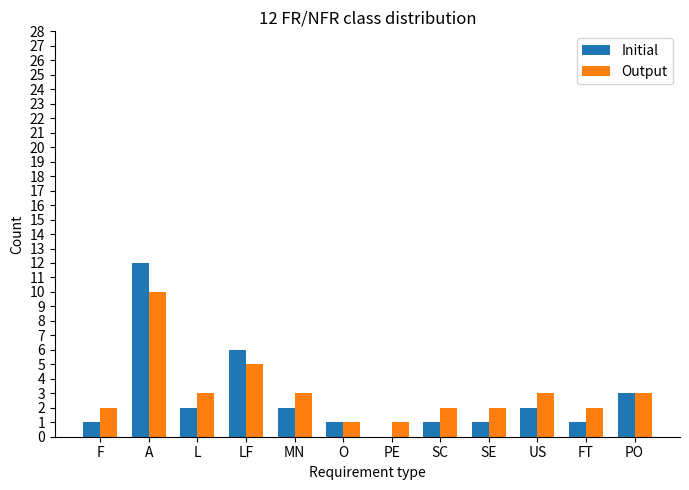

Where is Output nearest to the value 5?

LF